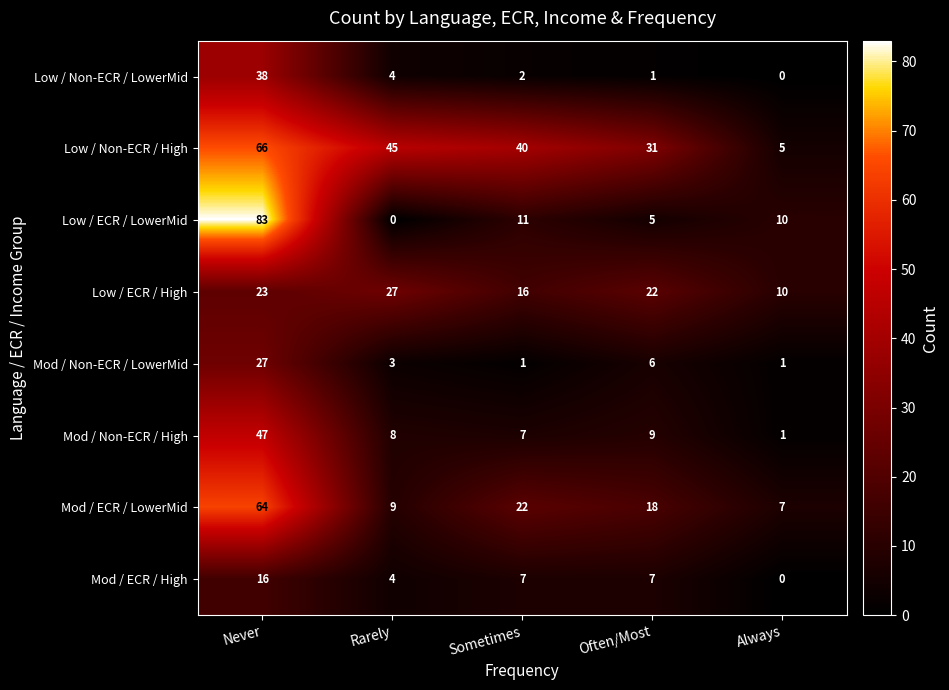

Is it true that Low / ECR / High equals 16 at Sometimes?

True